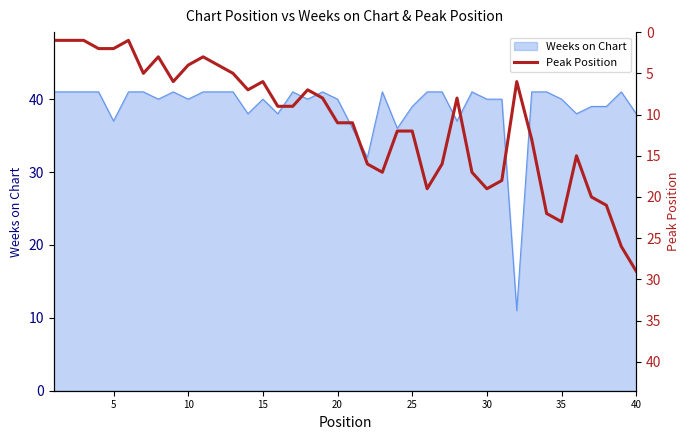

How many points are lower than both their immediate neighbors (excluding endpoints)?

8